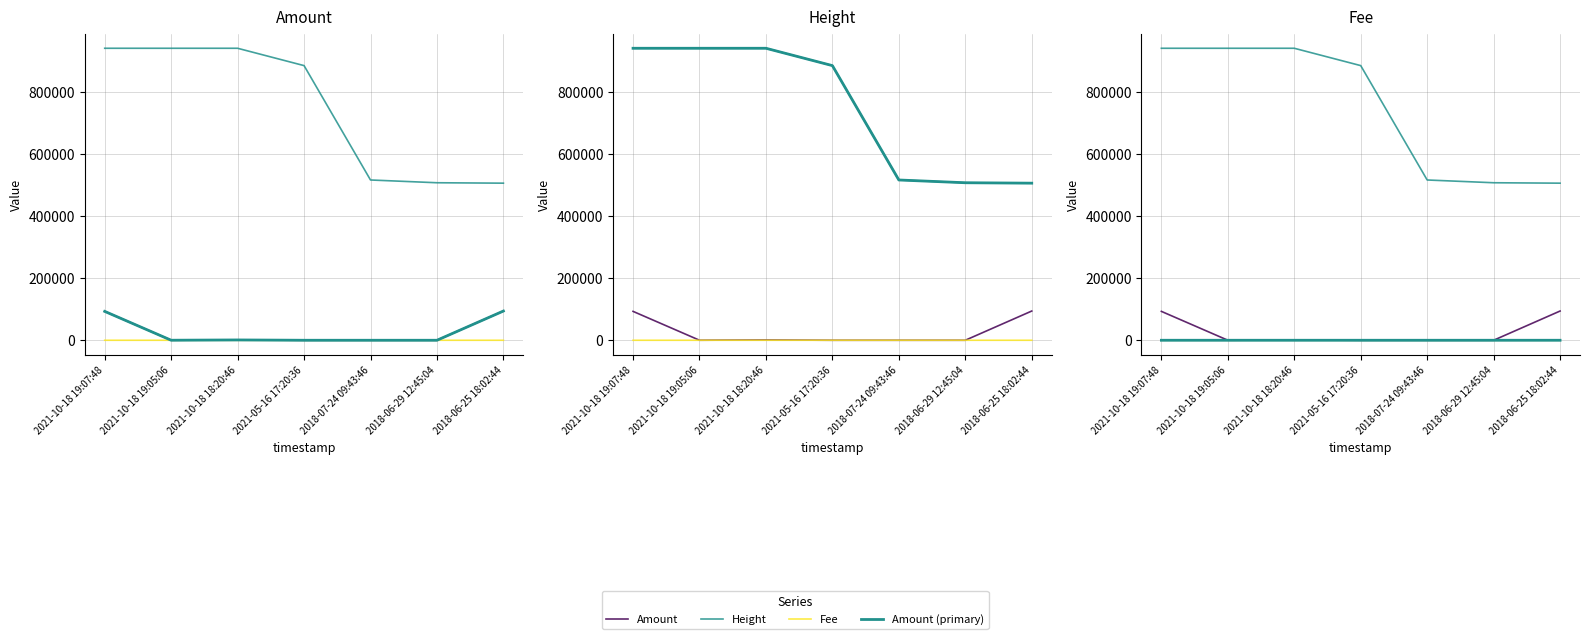

Is it true that Amount equals 93.0 at 2021-10-18 19:05:06?

True